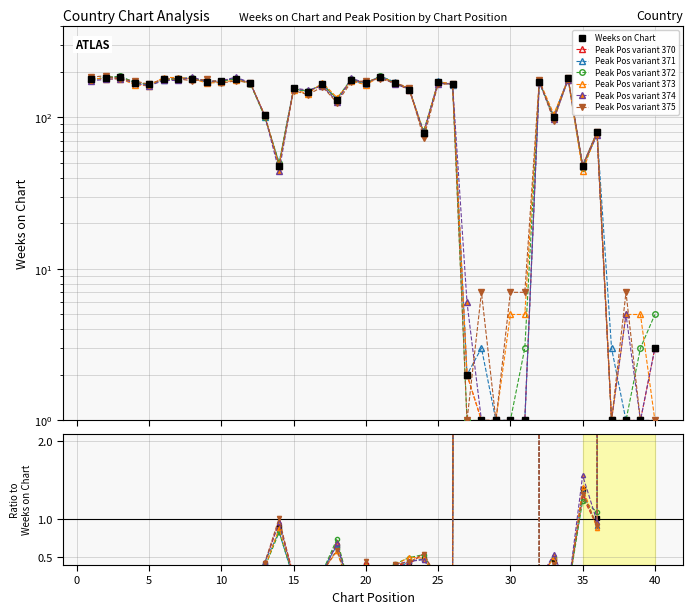

What is the difference between the maximum and minimum values?

184